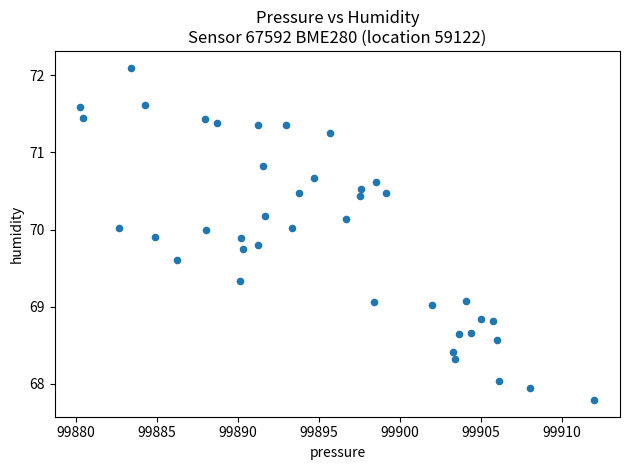

What is the range of X values (max minus min)?

31.7